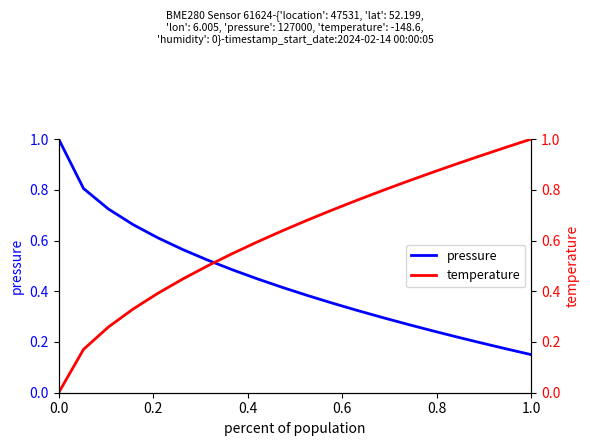

Which category has the lowest value in the pressure series?

1.0